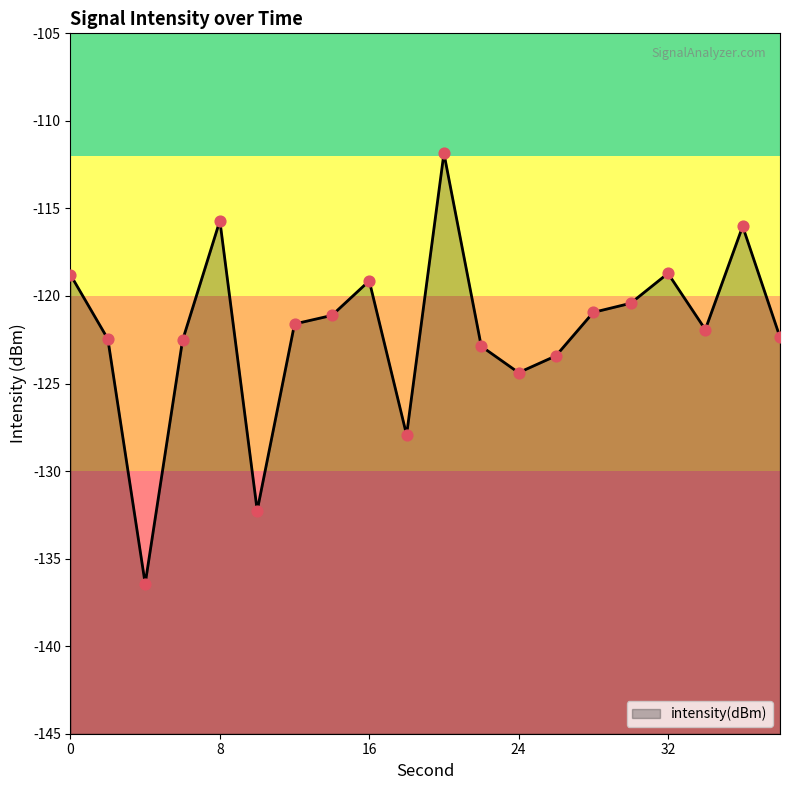

Which has a higher value, 14 or 2?

14